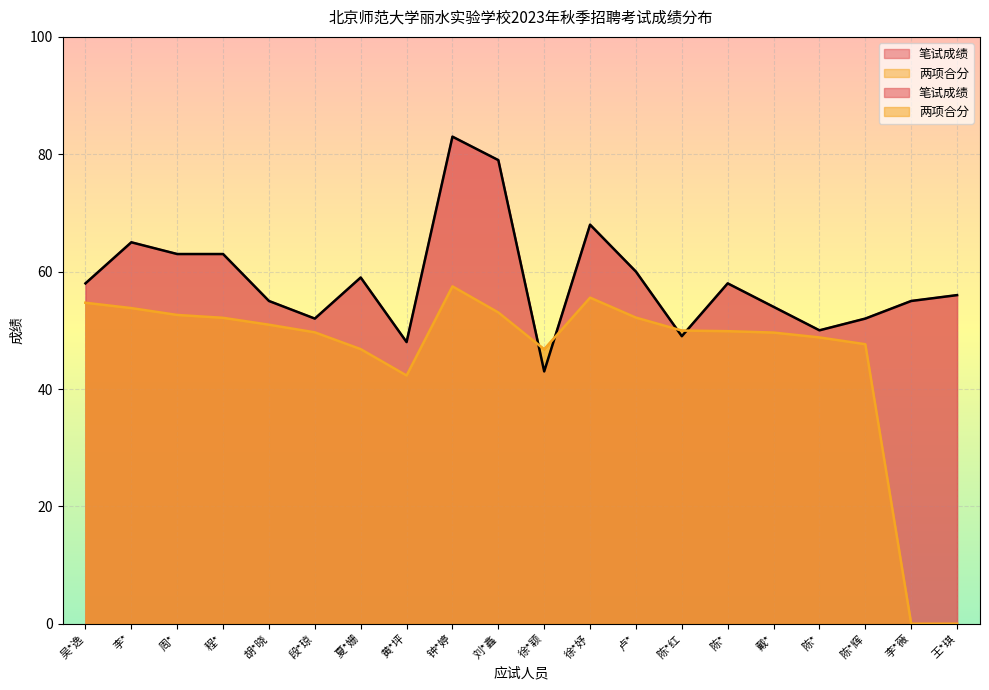

How many positive values does the 两项合分 series have?

18